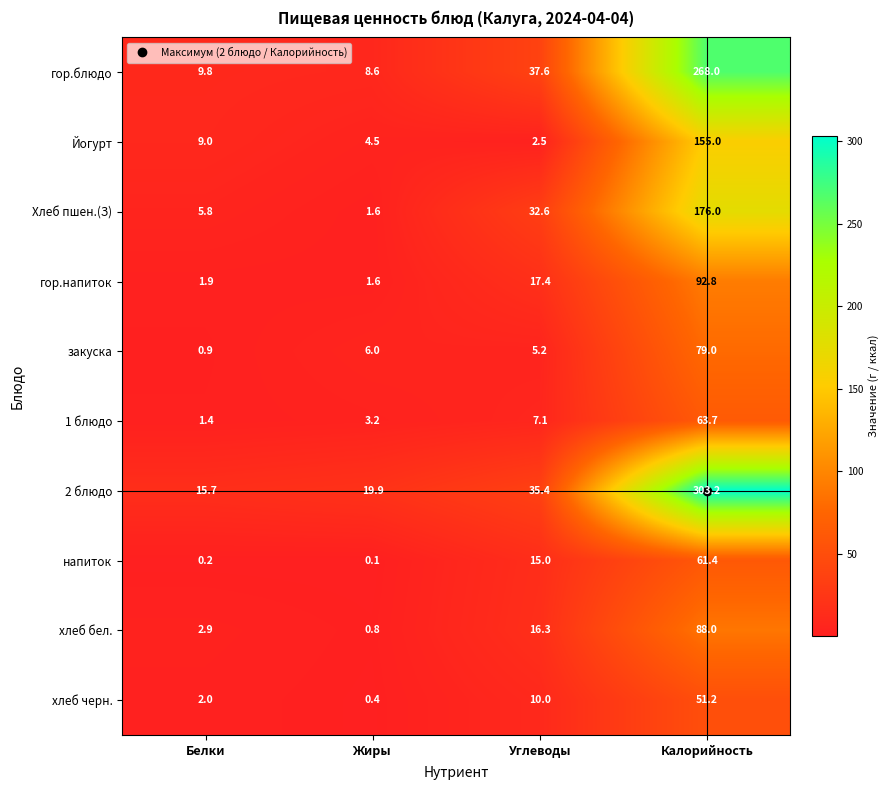

At which category is the sum across all series the highest?

Калорийность